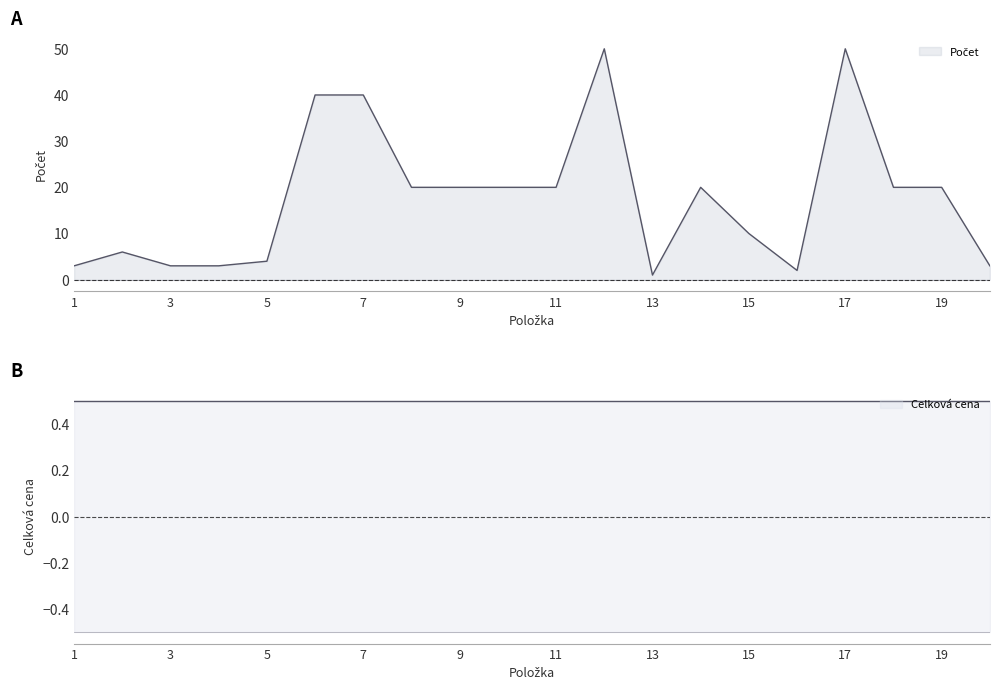

Does the chart display data point markers on the line(s)?

No